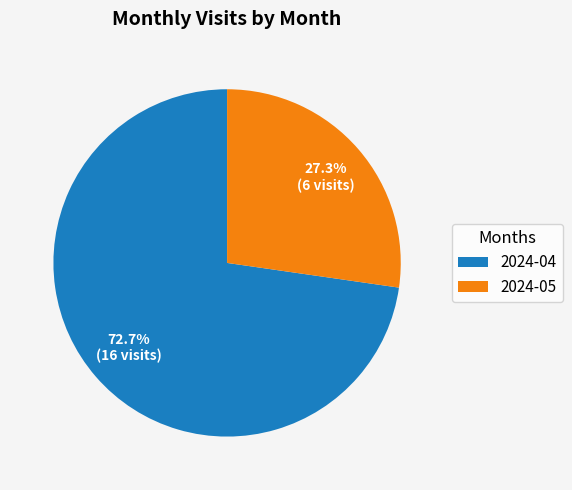

Count the number of slices in the pie.

2